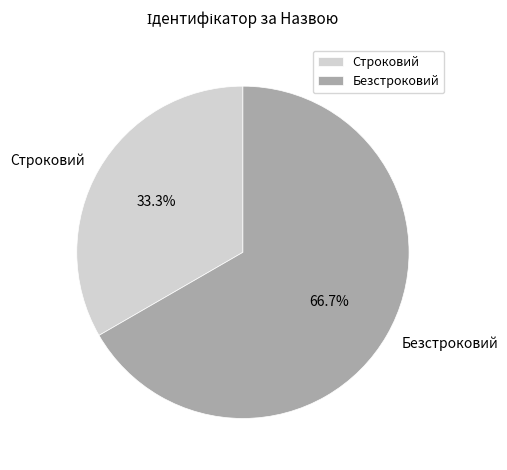

Approximately how many times larger is the value at Безстроковий compared to Строковий?

2.0